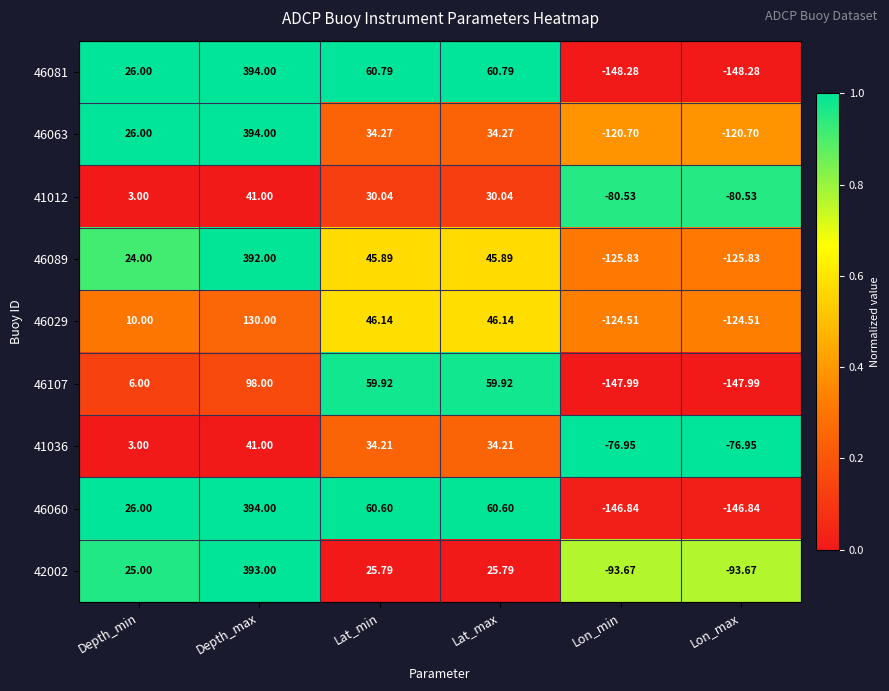

Where does the 46089 series first go above 45?

Depth_max